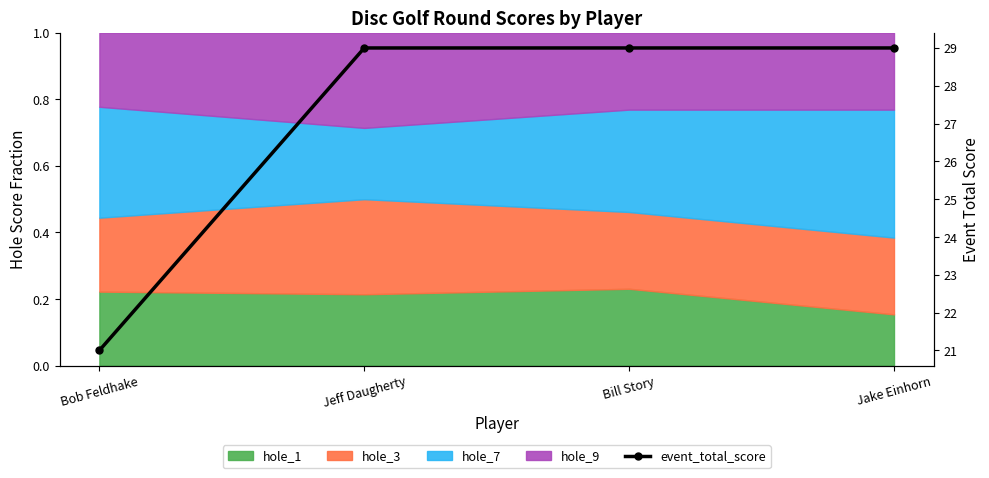

What is the difference between the second highest and minimum values?

8